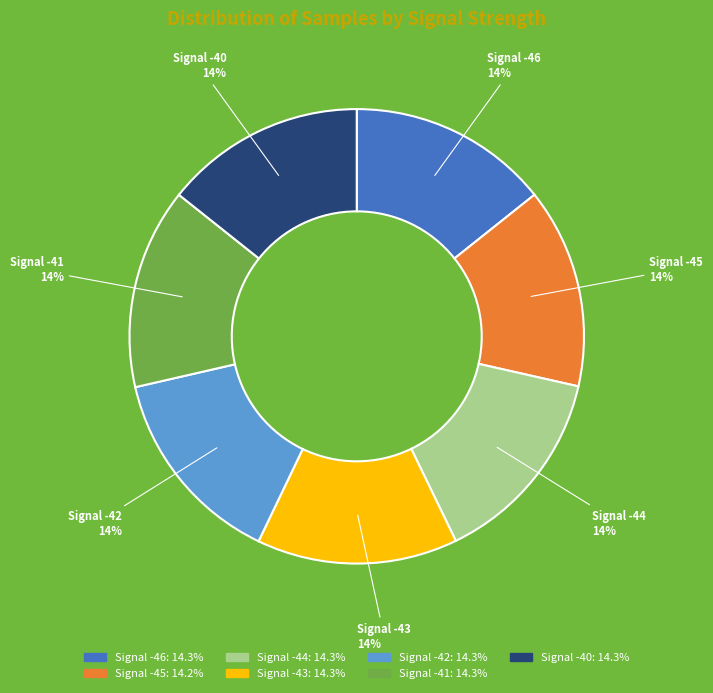

Does any single category account for the majority?

No